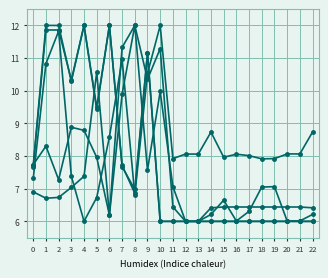

Count the number of categories in the chart.

23